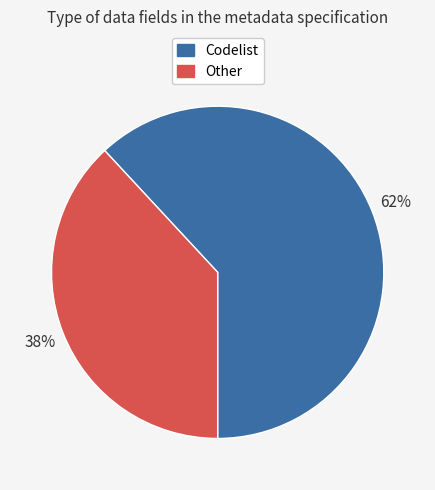

To the nearest percent, what is the average slice percentage?

50%